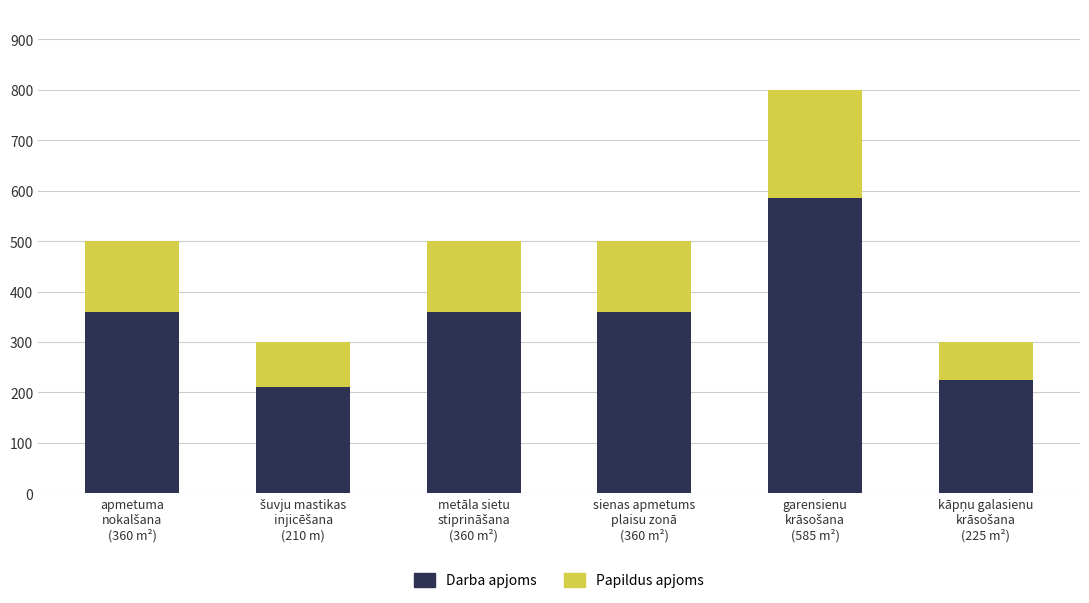

What is the difference between the second highest and second lowest values in the Darba apjoms series?

135